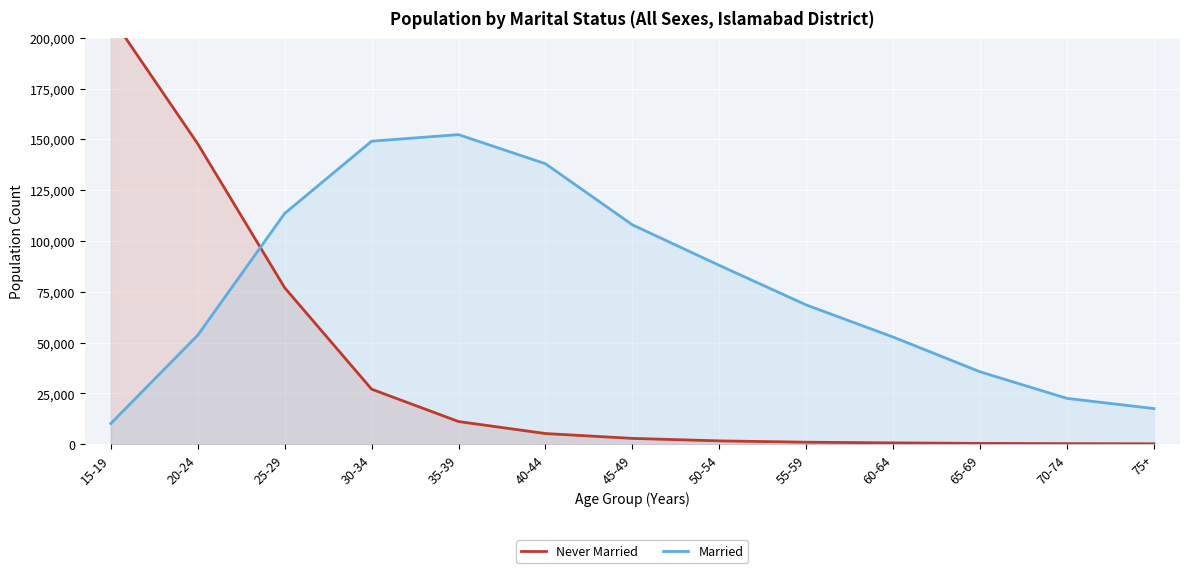

Reading left to right, what are all the values shown in this chart?

Never Married: 210494	147781	77001	27105	11197	5294	2911	1680	1032	708	438	320	259
Married: 10225	53694	113580	149094	152330	138001	107965	88012	68545	52747	35651	22584	17584